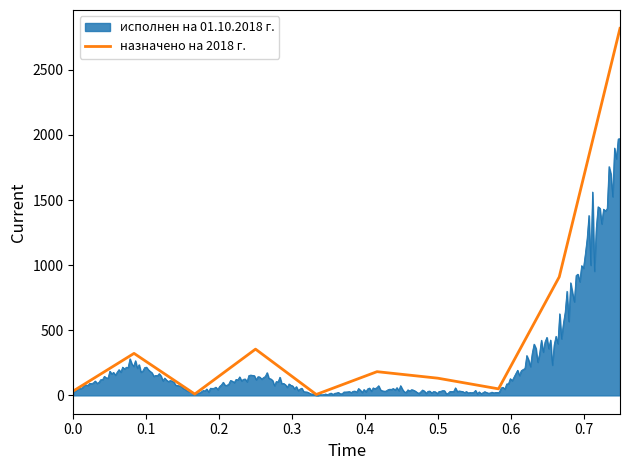

Reading left to right, what are all the values shown in this chart?

33.4	322.4	10.0	355.0	7.0	182.0	132.0	50.0	909.8	2818.3